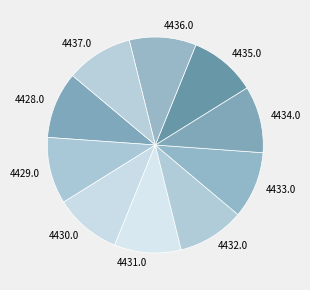

Is the sum of 4437.0 and 4428.0 greater than half?

No